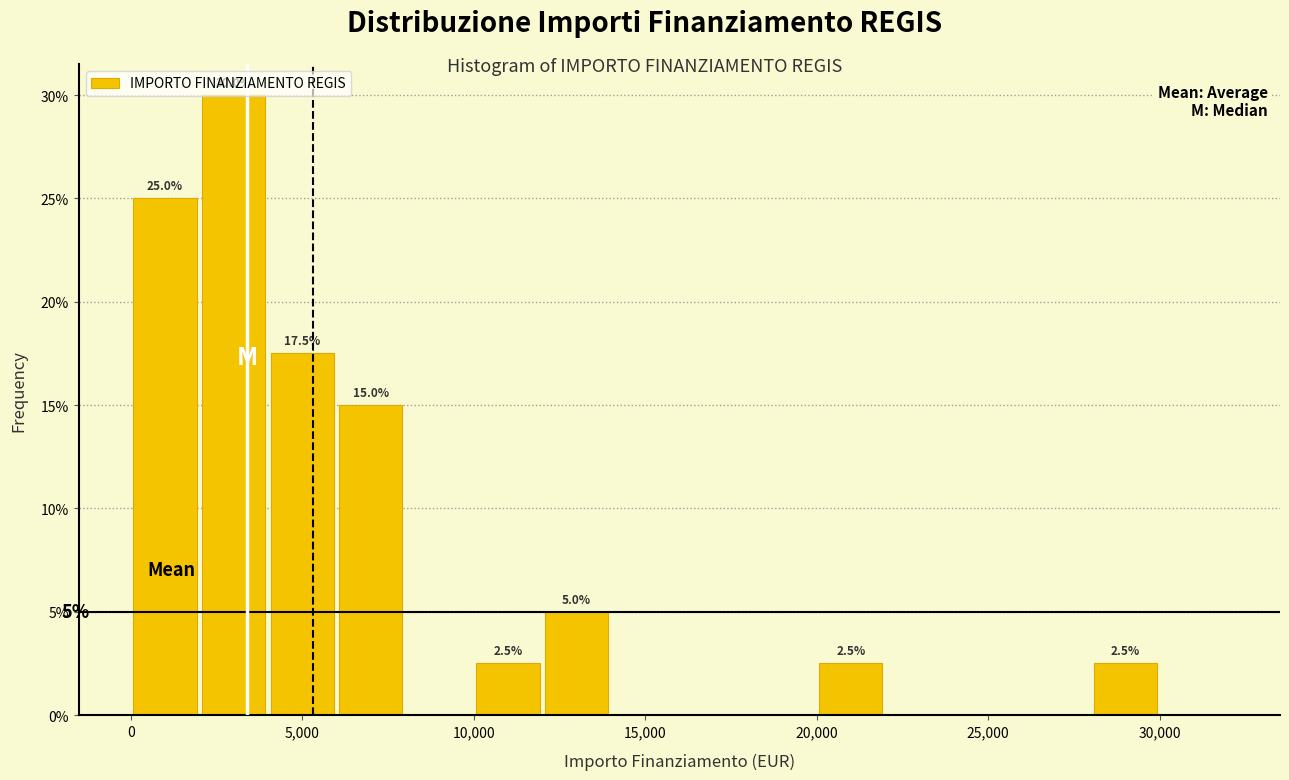

Over which range of the x-axis is the bar tallest?

2000 to 4000